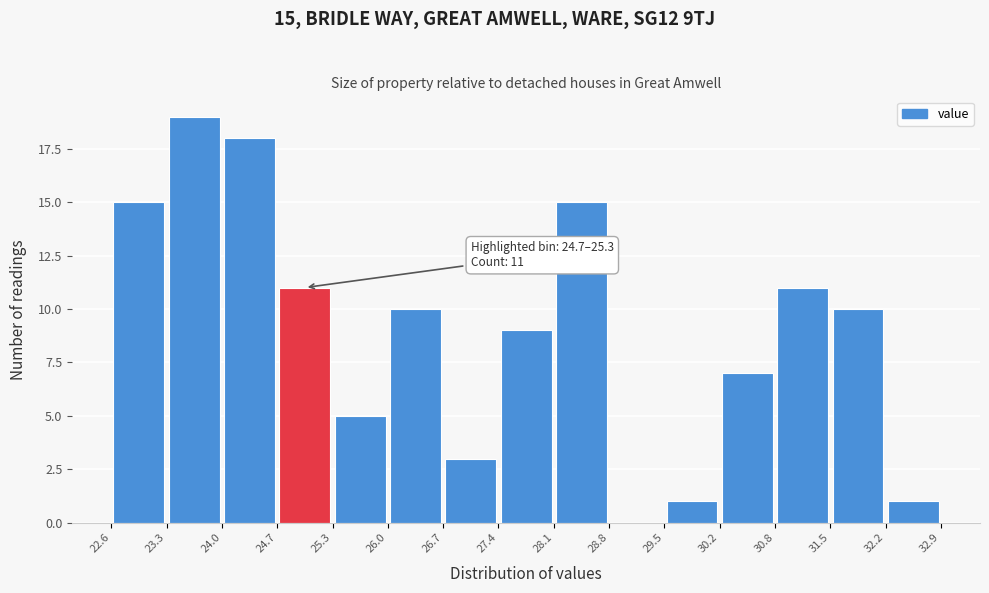

Which range on the x-axis has the tallest bar?

23.3 to 24.0